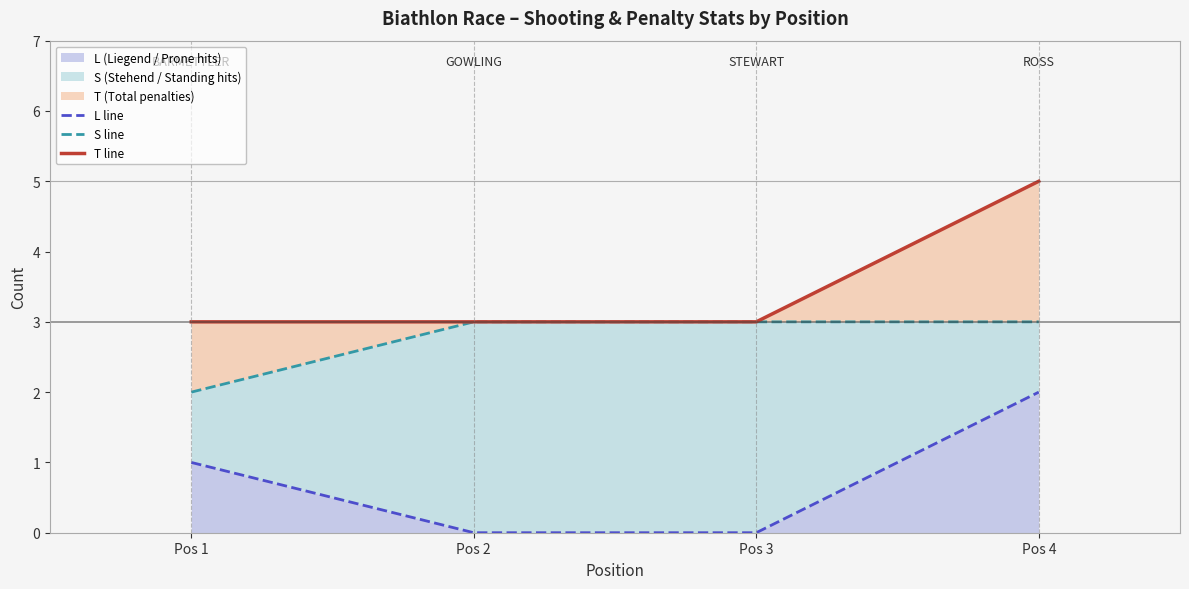

At which label is S line closest to 2?

Pos 1